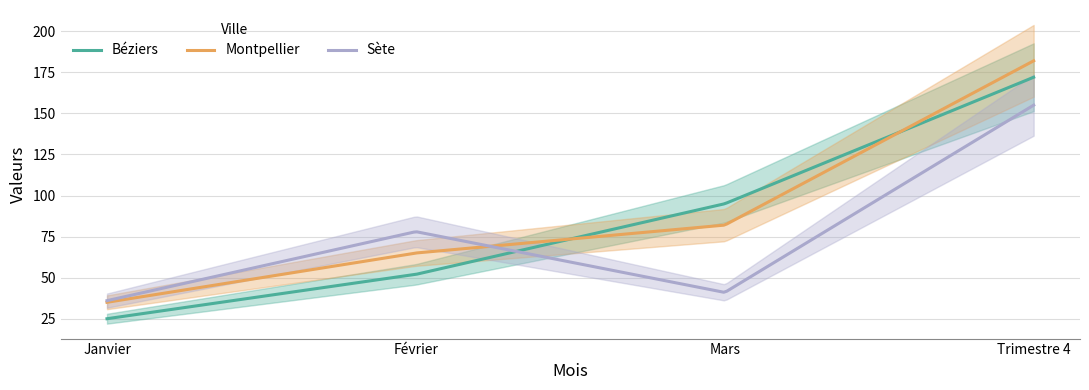

After their last crossing, which series has the higher values: Montpellier or Béziers?

Montpellier